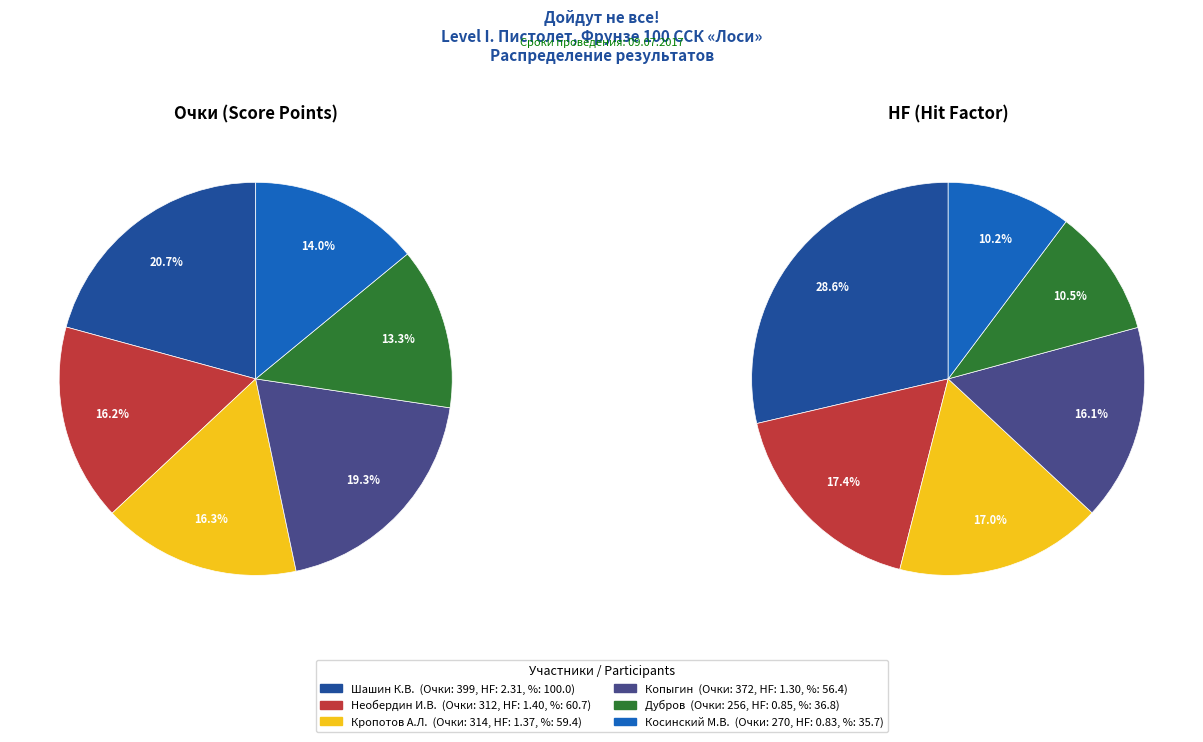

Is Шашин К.В. the majority of the pie?

No